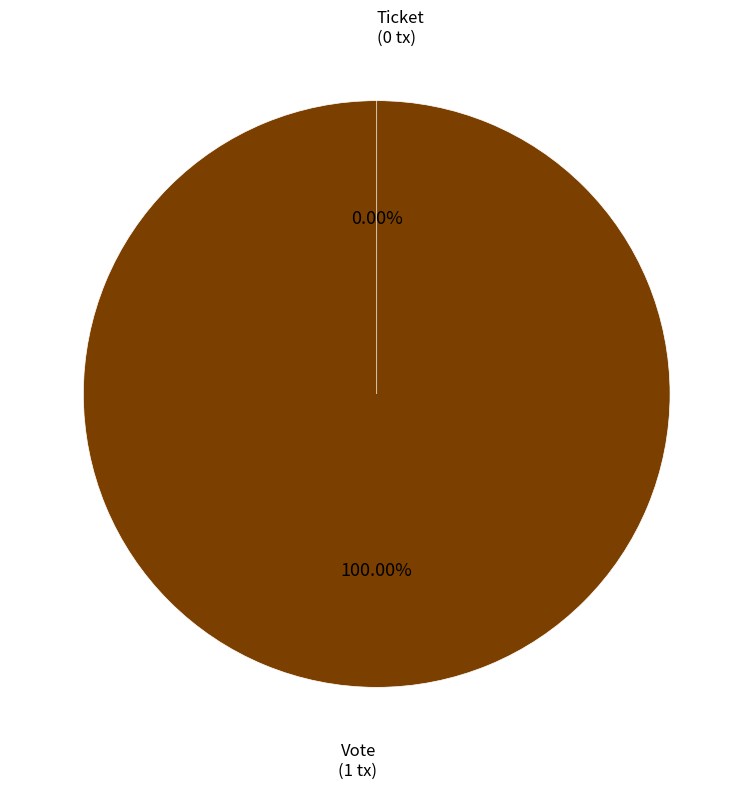

True or false: Vote accounts for 87% of the total.

False